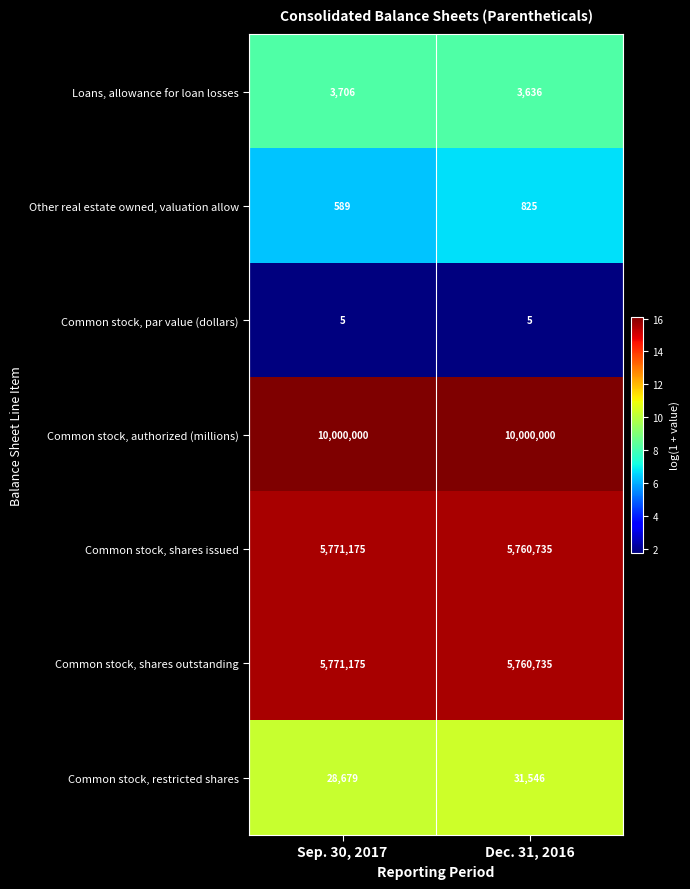

The Loans, allowance for loan losses series shows 5189 at Dec. 31, 2016. True or false?

False